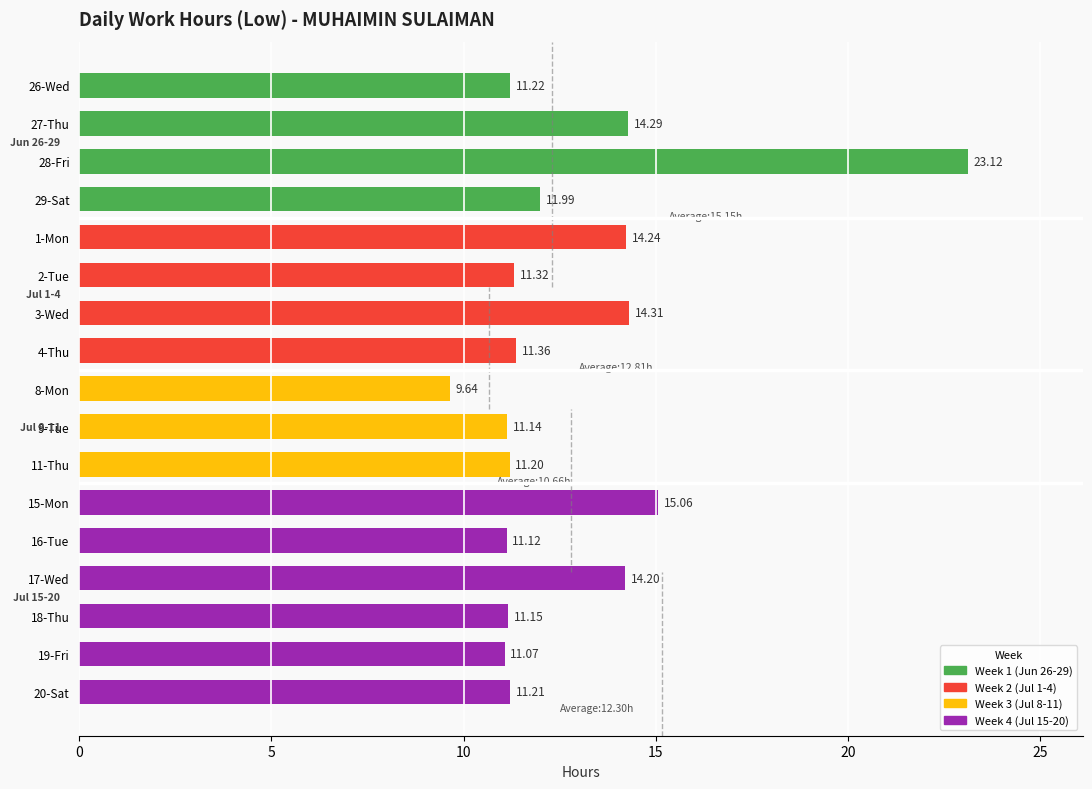

What is the sum of the values at 29-Sat and 3-Wed?

26.3